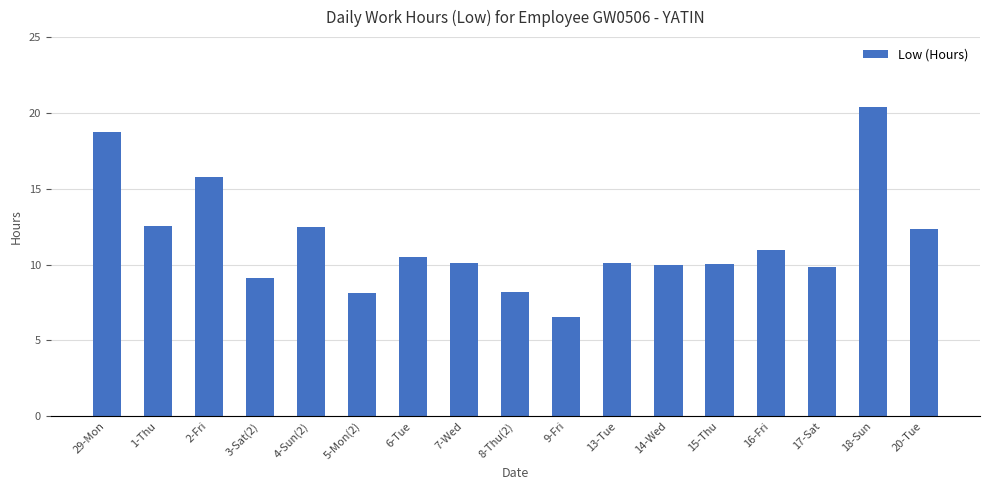

How many series are shown in this chart?

1